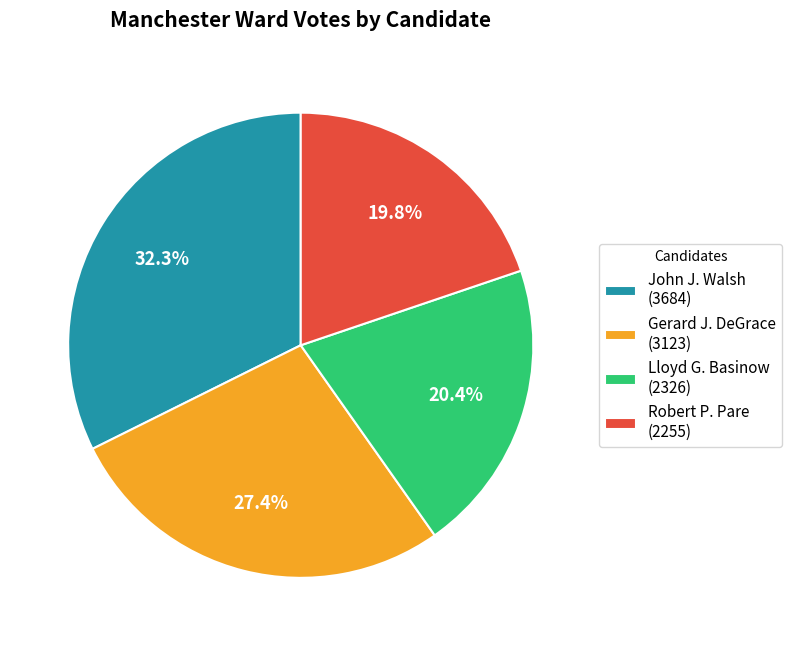

What percentage is NOT represented by John J. Walsh (3684)?

67.7%